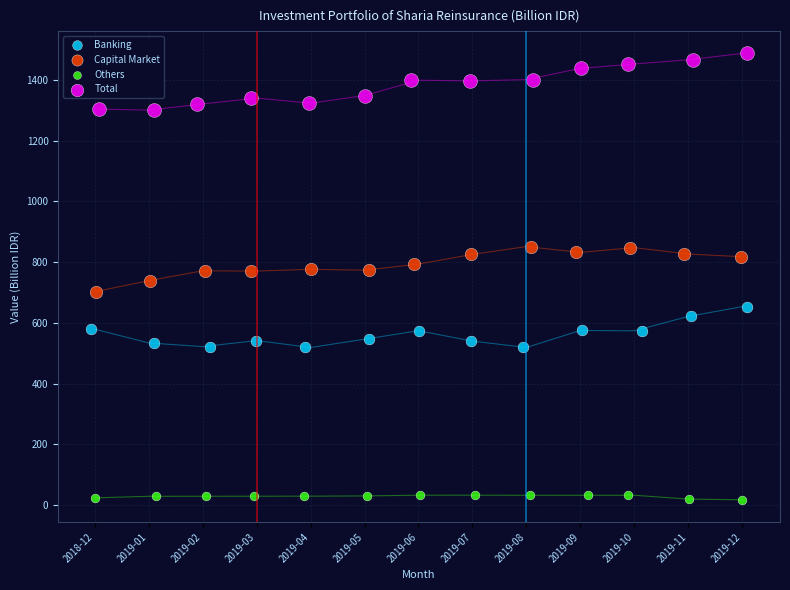

Which series reaches the minimum Y coordinate?

Others